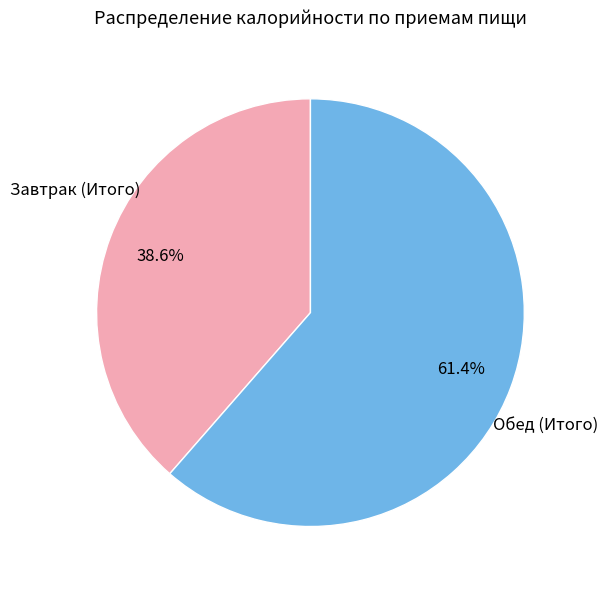

Does any single category account for the majority?

Yes